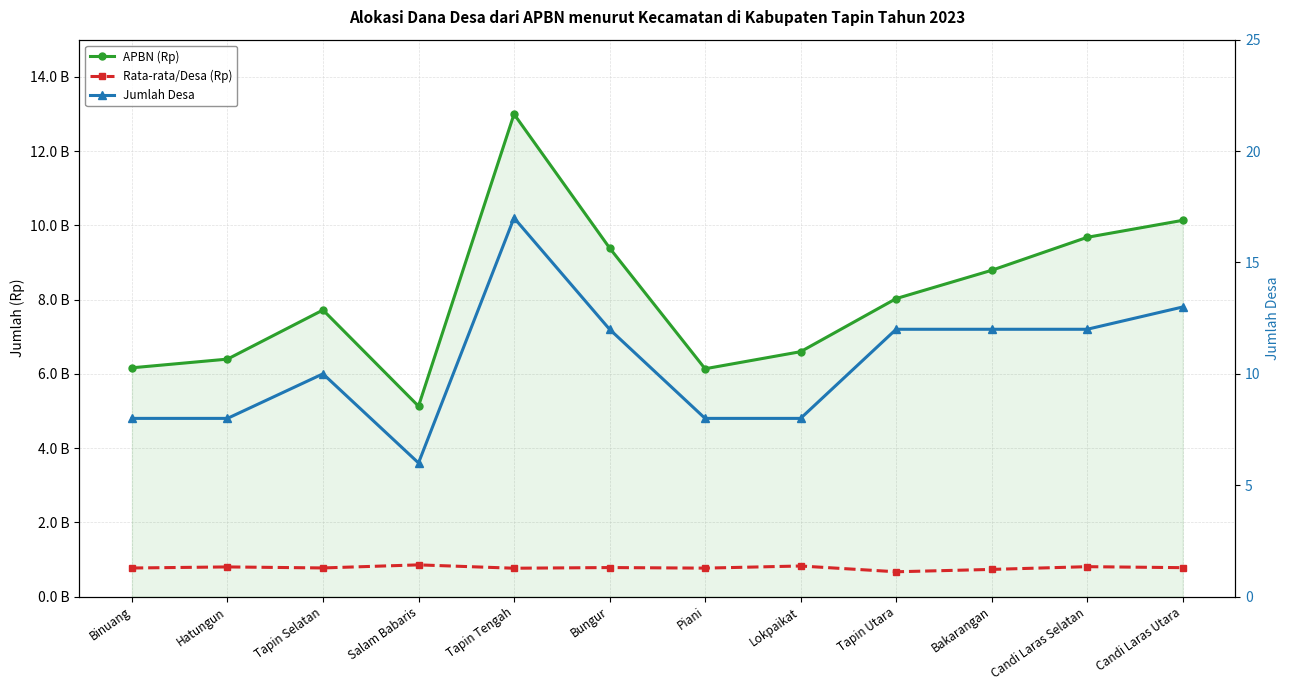

Reading left to right, transcribe all the data shown in this chart.

APBN (Rp): Binuang=6162386000	Hatungun=6396329000	Tapin Selatan=7718835000	Salam Babaris=5129157000	Tapin Tengah=12994945000	Bungur=9390864000	Piani=6136641000	Lokpaikat=6596454000	Tapin Utara=8026272586	Bakarangan=8788413000	Candi Laras Selatan=9676725000	Candi Laras Utara=10133965000
Rata-rata/Desa (Rp): Binuang=770298250	Hatungun=799541125	Tapin Selatan=771883500	Salam Babaris=854859500	Tapin Tengah=764408529	Bungur=782572000	Piani=767080125	Lokpaikat=824556750	Tapin Utara=668856049	Bakarangan=732367750	Candi Laras Selatan=806393750	Candi Laras Utara=779535769
Jumlah Desa: Binuang=8	Hatungun=8	Tapin Selatan=10	Salam Babaris=6	Tapin Tengah=17	Bungur=12	Piani=8	Lokpaikat=8	Tapin Utara=12	Bakarangan=12	Candi Laras Selatan=12	Candi Laras Utara=13